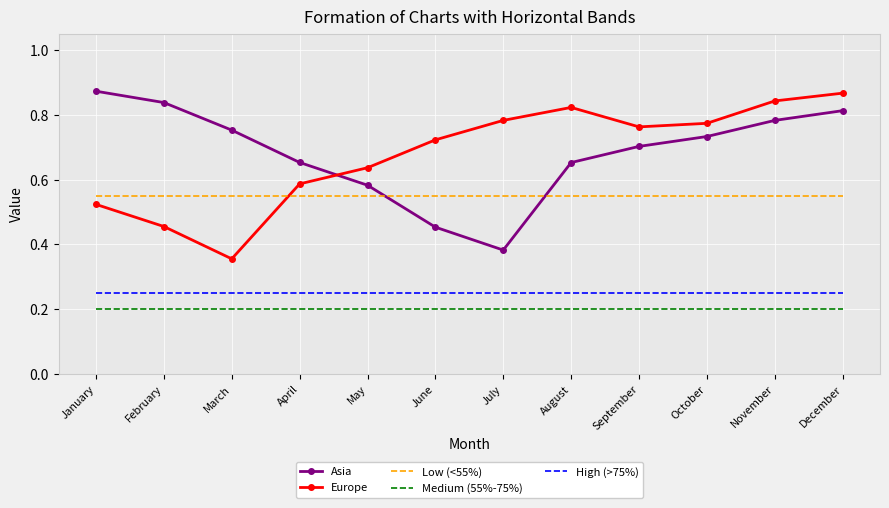

Between July and October, which series saw the biggest shift?

Asia